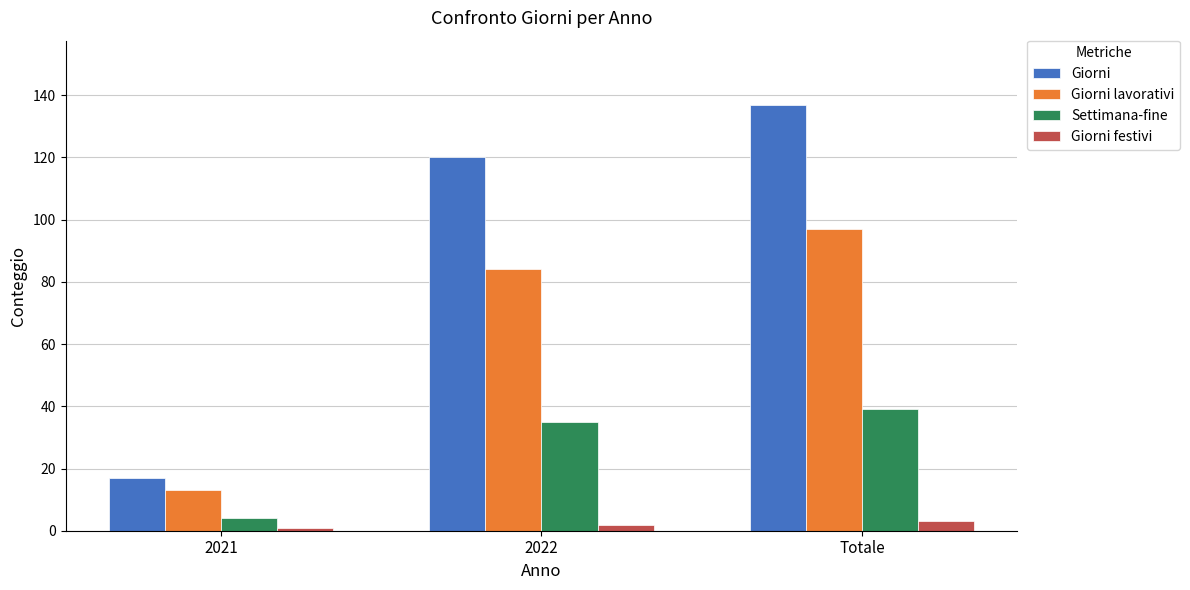

What is the sum of all Giorni lavorativi values?

194